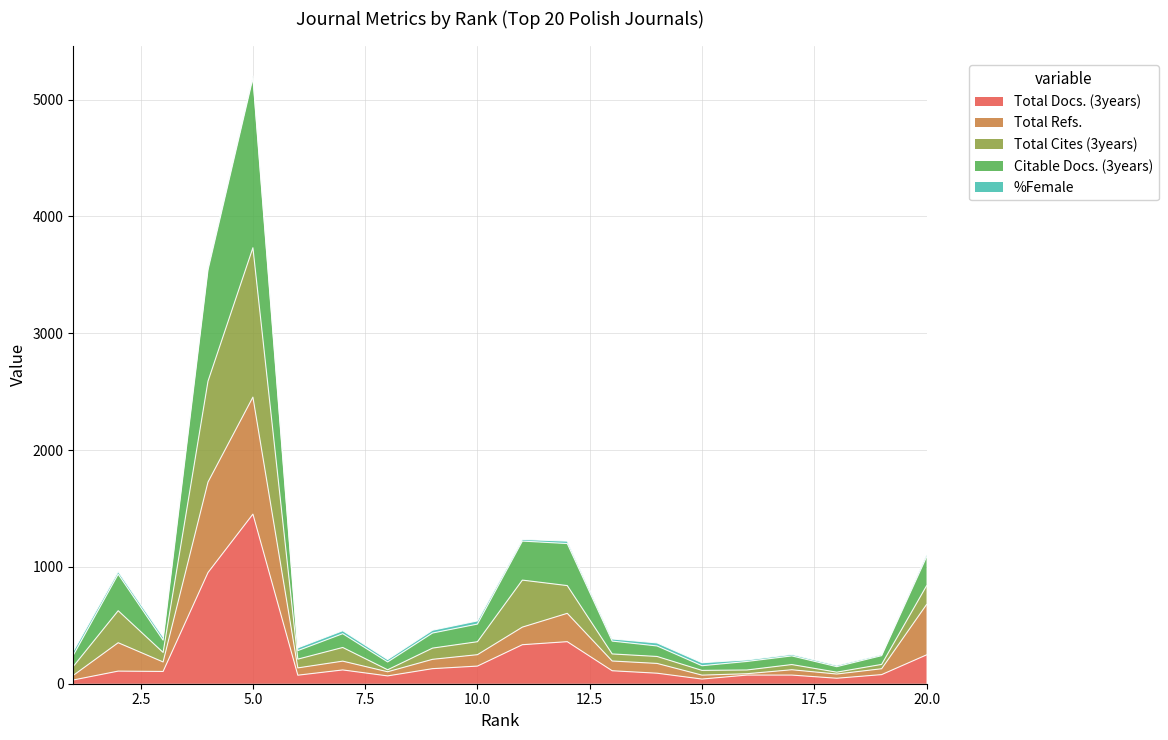

True or false: Citable Docs. (3years) and Total Docs. (3years) intersect in this chart.

False